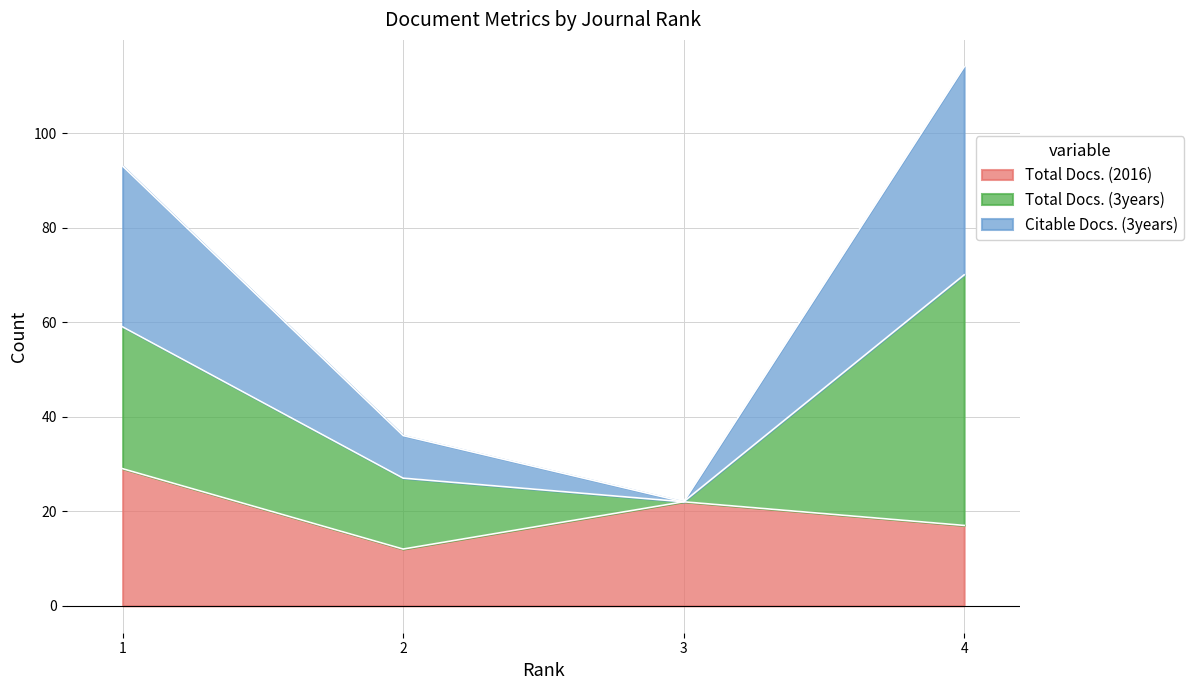

At which category is the sum across all series the highest?

4